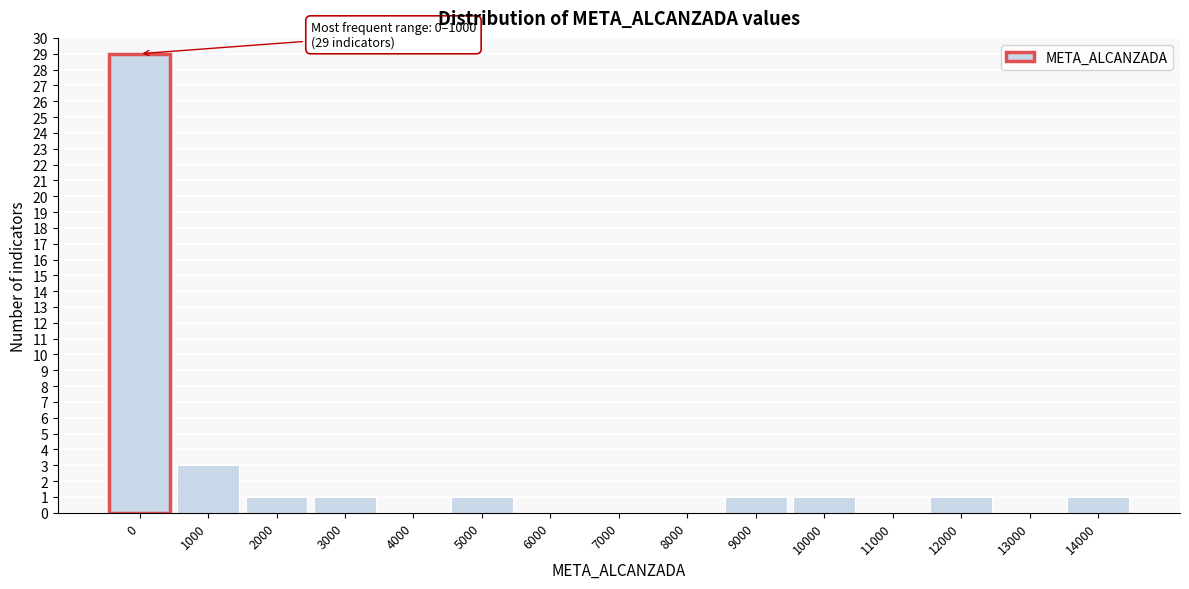

Reading right to left, what are all the values shown in this chart?

14000=1	13000=0	12000=1	11000=0	10000=1	9000=1	8000=0	7000=0	6000=0	5000=1	4000=0	3000=1	2000=1	1000=3	0=29